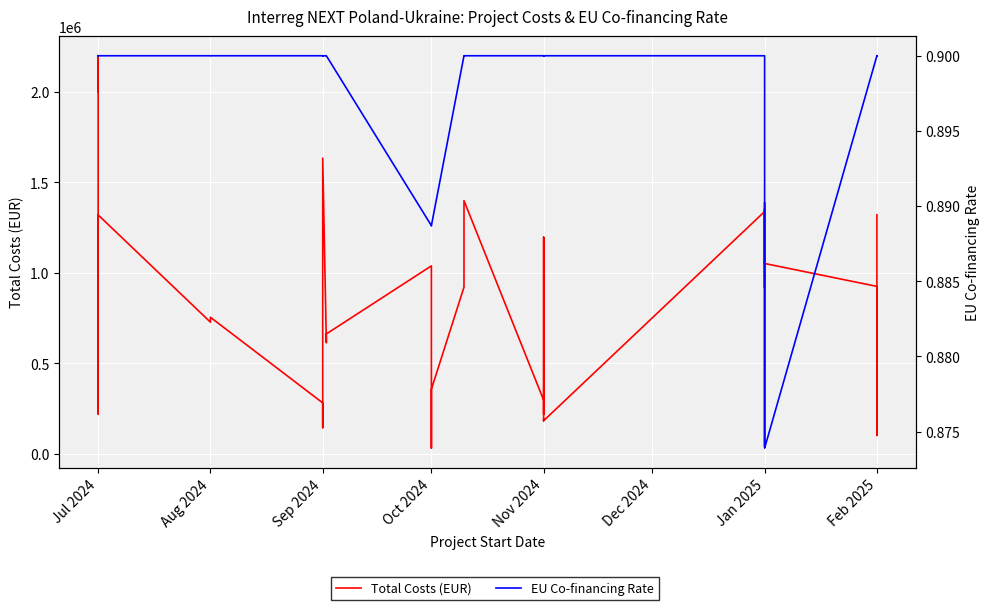

How many lines are shown in the chart?

2